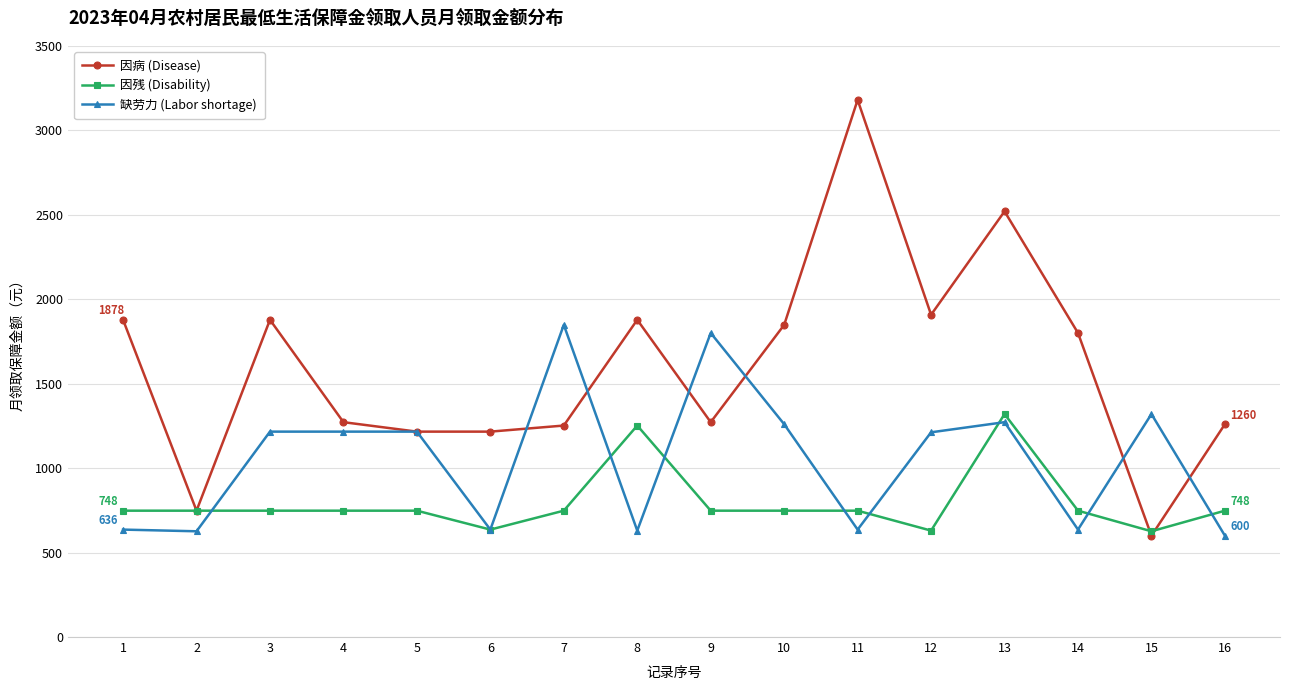

True or false: 因残 (Disability) has more than 1 points higher than both neighbors.

True